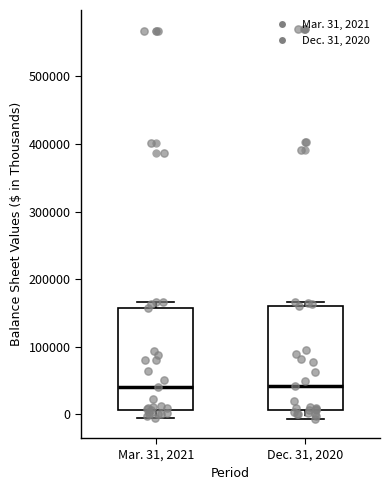

Where does the lower whisker of the box for Mar. 31, 2021 end on the y-axis? The values are not printed on the chart, so give them approximately, as read against the axis.

-10000